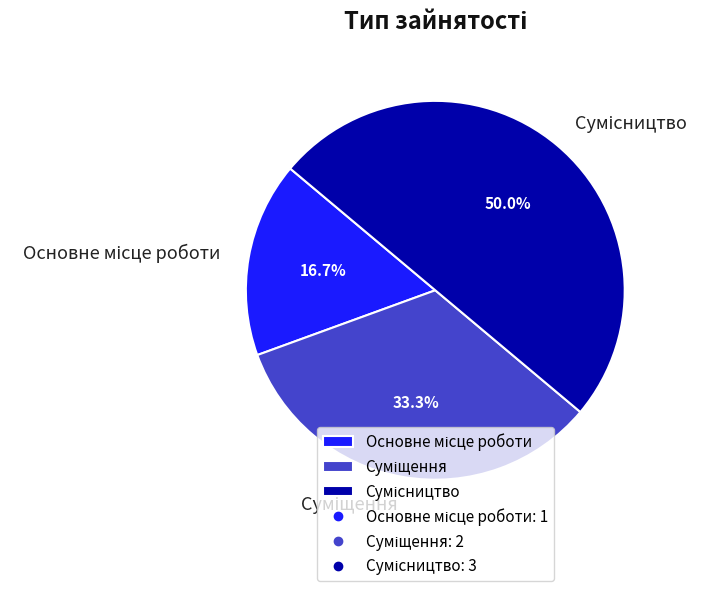

What portion of the pie excludes Сумісництво?

50.0%